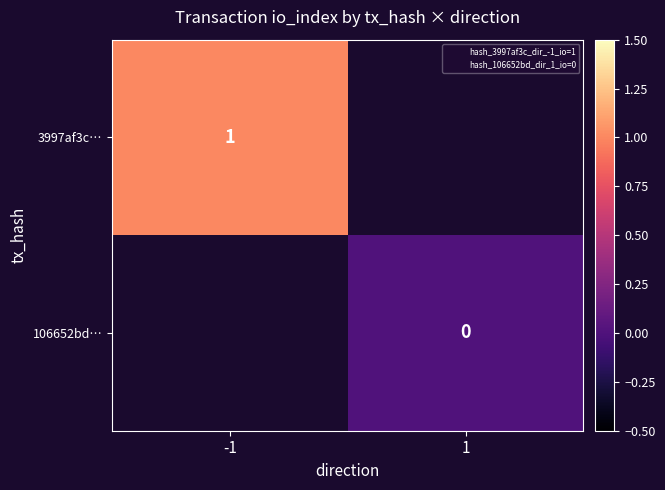

At how many categories does at least one series exceed 0?

1